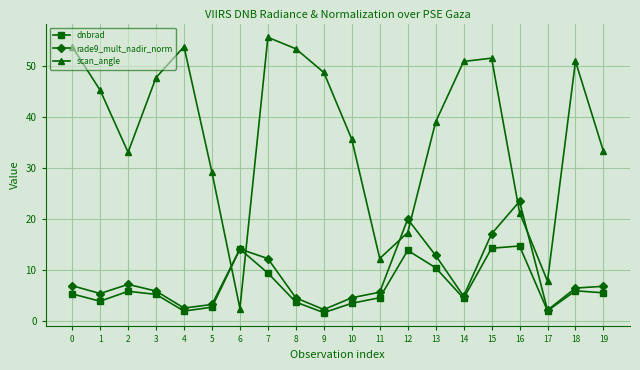

True or false: rade9_mult_nadir_norm has more than 2 interior local peaks.

True